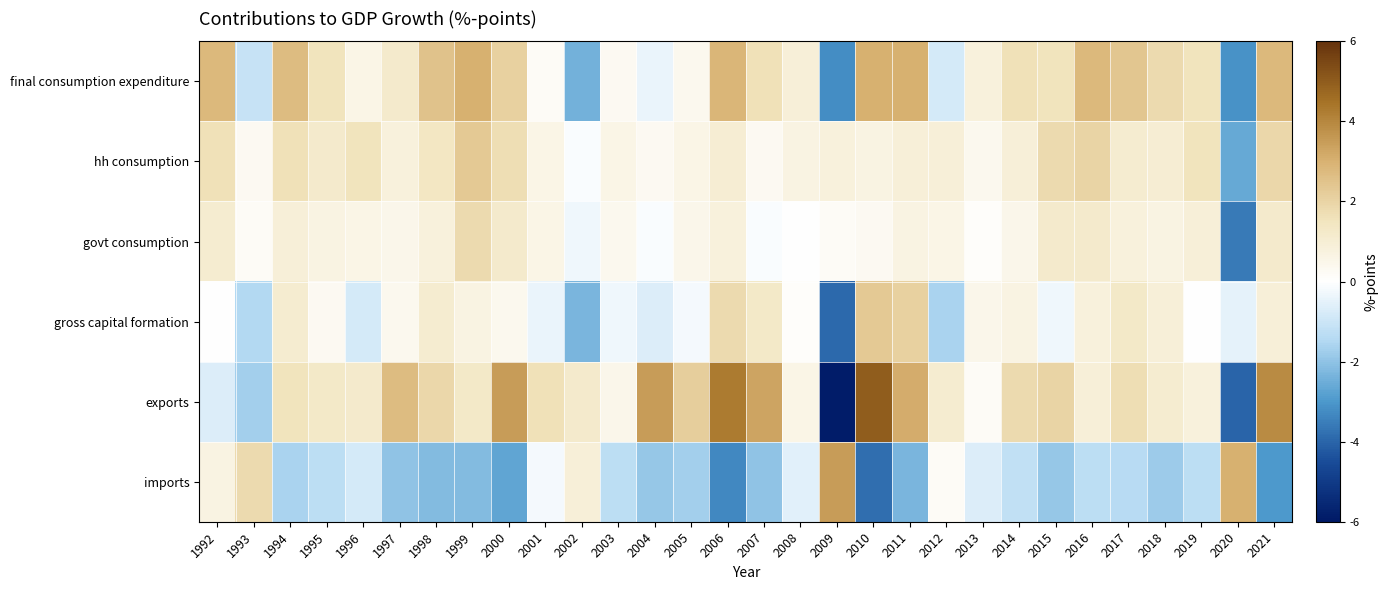

Reading right to left, what are all the values shown in this chart?

final consumption expenditure: 2021=2.8	2020=-3.1	2019=1.5	2018=1.8	2017=2.4	2016=2.8	2015=1.5	2014=1.6	2013=0.8	2012=-0.8	2011=3.0	2010=3.0	2009=-3.2	2008=0.9	2007=1.6	2006=2.9	2005=0.4	2004=-0.4	2003=0.3	2002=-2.4	2001=0.2	2000=2.1	1999=3.0	1998=2.5	1997=1.2	1996=0.6	1995=1.5	1994=2.7	1993=-1.1	1992=2.8
hh consumption: 2021=1.9	2020=-2.6	2019=1.5	2018=1.0	2017=1.1	2016=2.0	2015=1.8	2014=0.9	2013=0.4	2012=0.9	2011=0.9	2010=0.7	2009=0.8	2008=0.7	2007=0.3	2006=1.0	2005=0.6	2004=0.3	2003=0.6	2002=-0.1	2001=0.6	2000=1.7	1999=2.3	1998=1.4	1997=0.8	1996=1.5	1995=1.2	1994=1.6	1993=0.3	1992=1.6
govt consumption: 2021=1.2	2020=-3.6	2019=0.9	2018=0.7	2017=0.8	2016=1.2	2015=1.2	2014=0.5	2013=0.1	2012=0.6	2011=0.7	2010=0.3	2009=0.2	2008=0.0	2007=-0.1	2006=0.8	2005=0.5	2004=-0.1	2003=0.4	2002=-0.3	2001=0.6	2000=1.2	1999=1.8	1998=0.8	1997=0.5	1996=0.6	1995=0.7	1994=0.9	1993=0.2	1992=1.1
gross capital formation: 2021=0.9	2020=-0.5	2019=0.0	2018=0.9	2017=1.3	2016=0.8	2015=-0.3	2014=0.7	2013=0.5	2012=-1.6	2011=2.1	2010=2.3	2009=-3.9	2008=0.1	2007=1.3	2006=1.8	2005=-0.2	2004=-0.7	2003=-0.3	2002=-2.3	2001=-0.4	2000=0.4	1999=0.7	1998=1.1	1997=0.4	1996=-0.8	1995=0.3	1994=1.1	1993=-1.5	1992=0.0
exports: 2021=3.9	2020=-4.0	2019=0.8	2018=1.1	2017=1.7	2016=0.9	2015=2.0	2014=1.8	2013=0.2	2012=1.1	2011=3.1	2010=5.0	2009=-5.9	2008=0.6	2007=3.3	2006=4.3	2005=2.2	2004=3.5	2003=0.5	2002=1.2	2001=1.6	2000=3.5	1999=1.3	1998=1.9	1997=2.7	1996=1.2	1995=1.3	1994=1.5	1993=-1.7	1992=-0.7
imports: 2021=-3.0	2020=3.0	2019=-1.3	2018=-1.8	2017=-1.4	2016=-1.3	2015=-1.9	2014=-1.2	2013=-0.7	2012=0.2	2011=-2.3	2010=-3.8	2009=3.5	2008=-0.6	2007=-2.0	2006=-3.3	2005=-1.7	2004=-1.9	2003=-1.3	2002=0.9	2001=-0.2	2000=-2.7	1999=-2.2	1998=-2.2	1997=-2.0	1996=-0.8	1995=-1.3	1994=-1.6	1993=1.8	1992=0.7